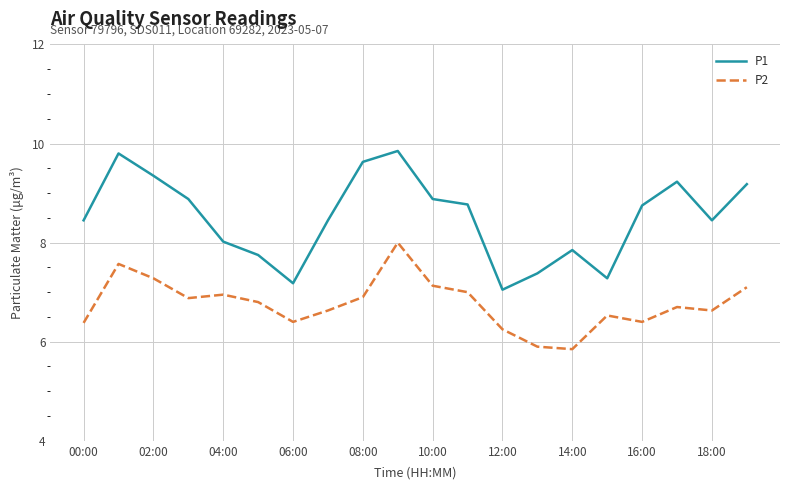

List the series in order of their peak value, lowest first.

P2, P1